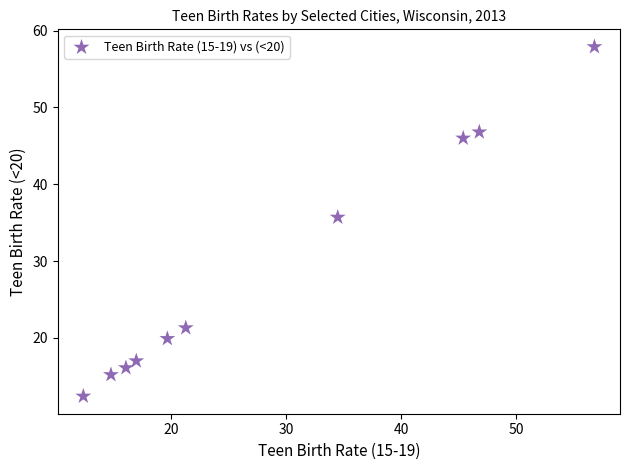

What Y value in the scatter plot is closest to 35?

35.7